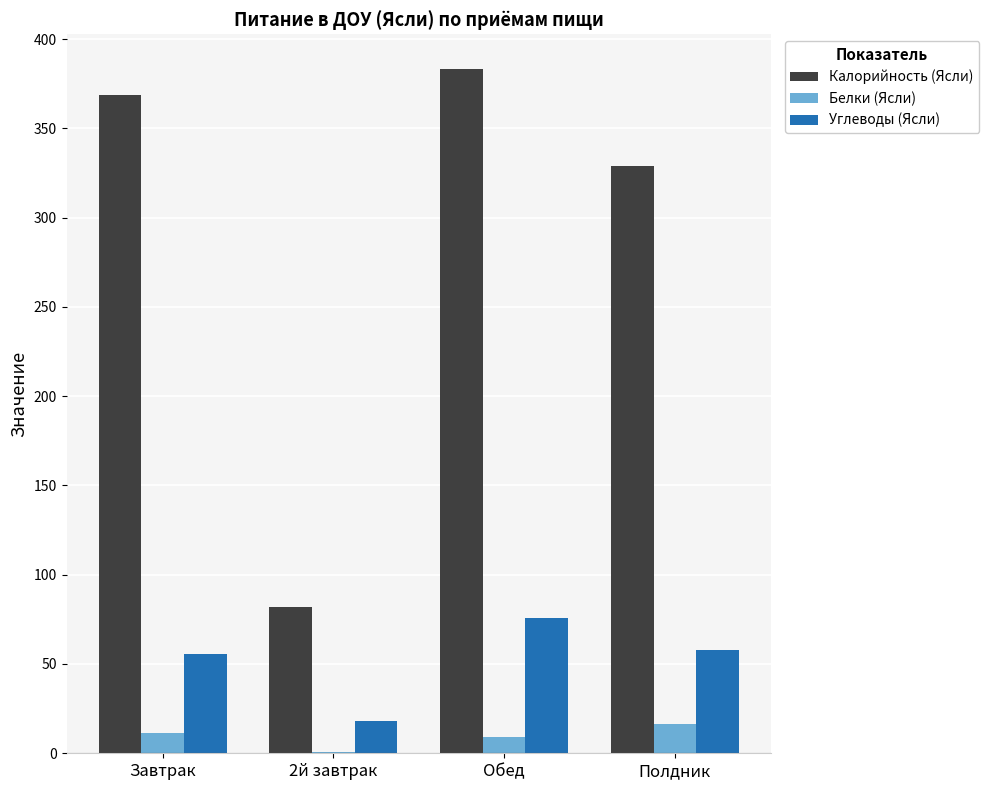

What are all the series names shown in the legend?

Калорийность (Ясли), Белки (Ясли), Углеводы (Ясли)